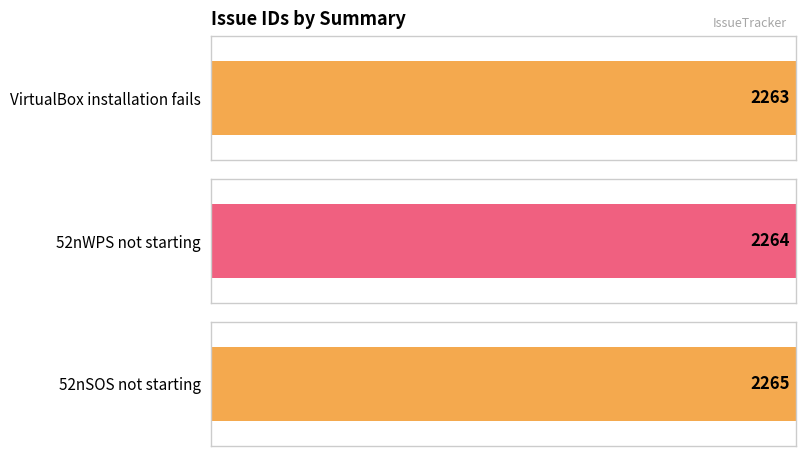

Reading right to left, extract all data points from this chart.

2265	2264	2263